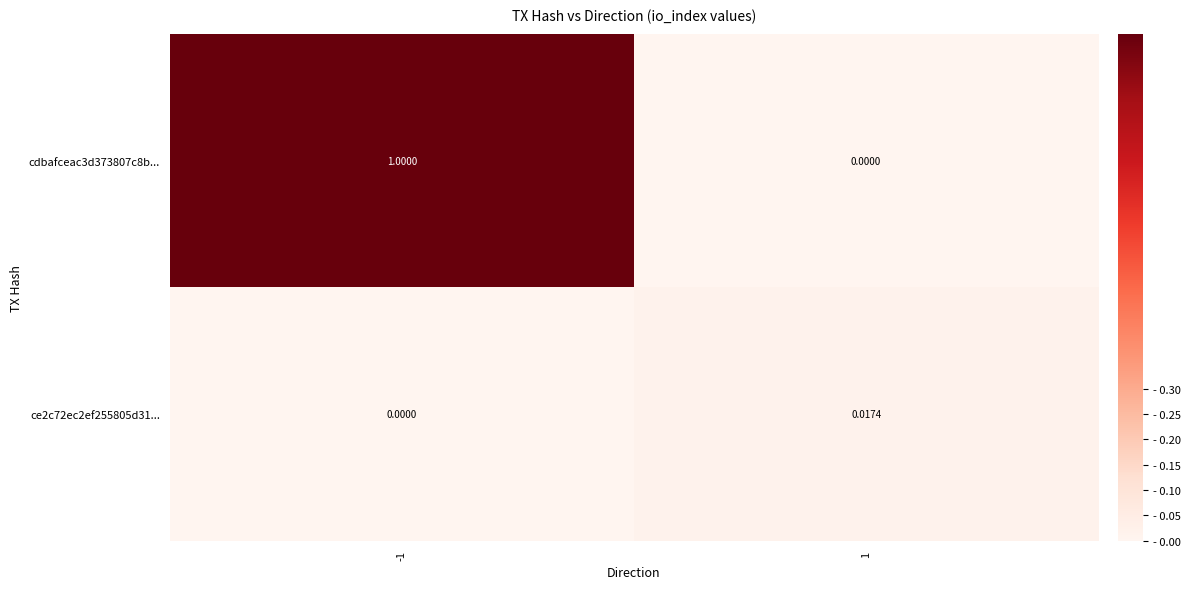

Is the value of ce2c72ec2ef255805d31... at -1 greater than the value of cdbafceac3d373807c8b... at -1?

No